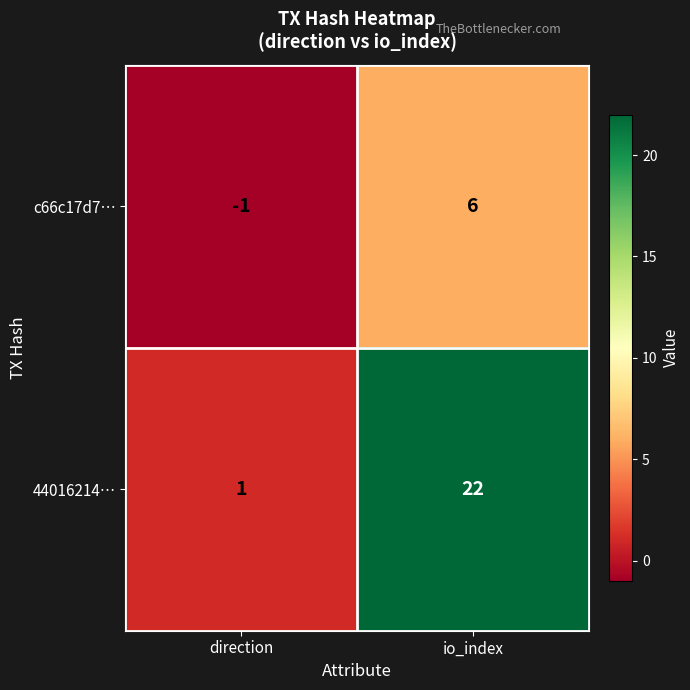

True or false: c66c17d7… has a value of -1 at direction.

True